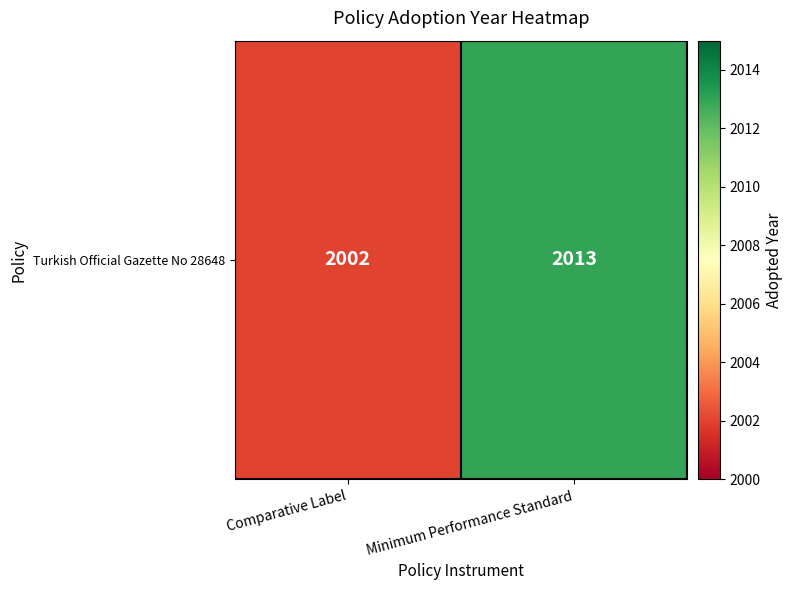

What is the average value?

2008